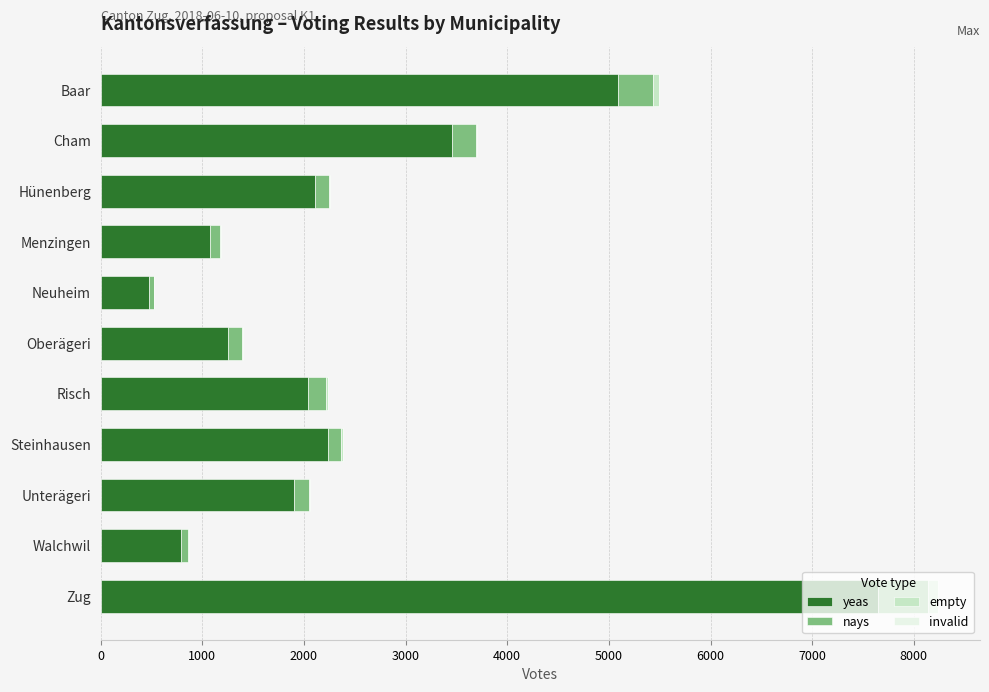

What is the maximum value for yeas?

7643